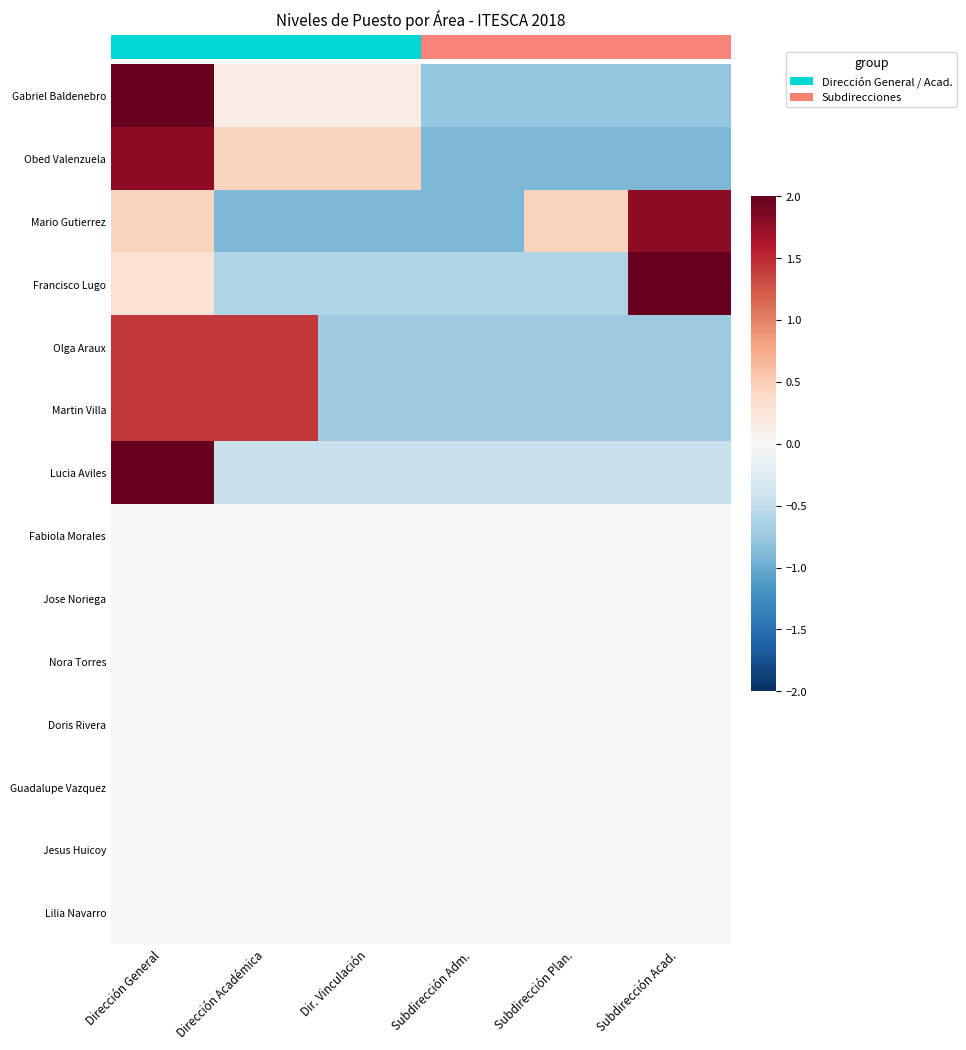

How many categories are shown in the chart?

6